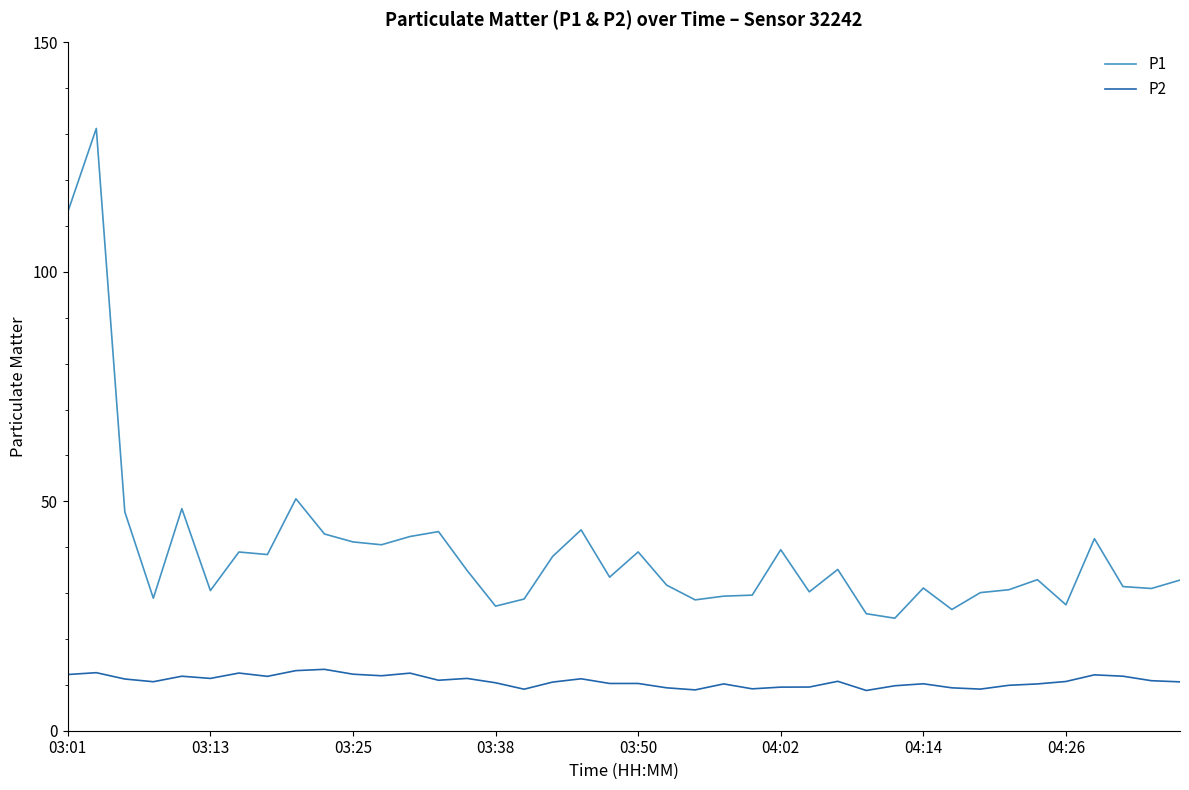

Rank the series by their maximum value, from highest to lowest.

P1, P2